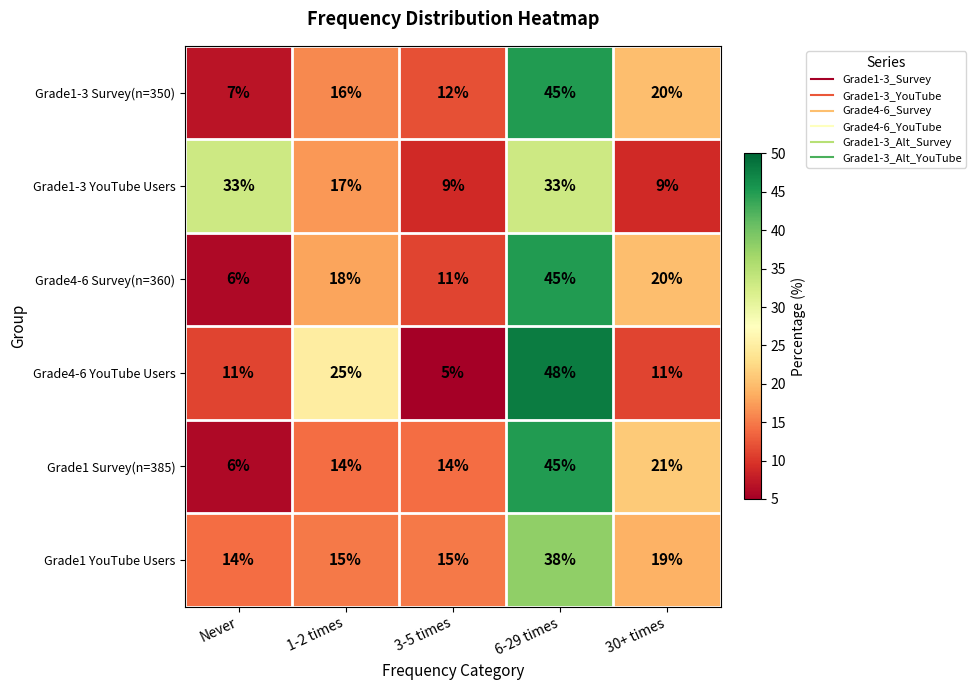

What is the total value across all series at 6-29 times?

254